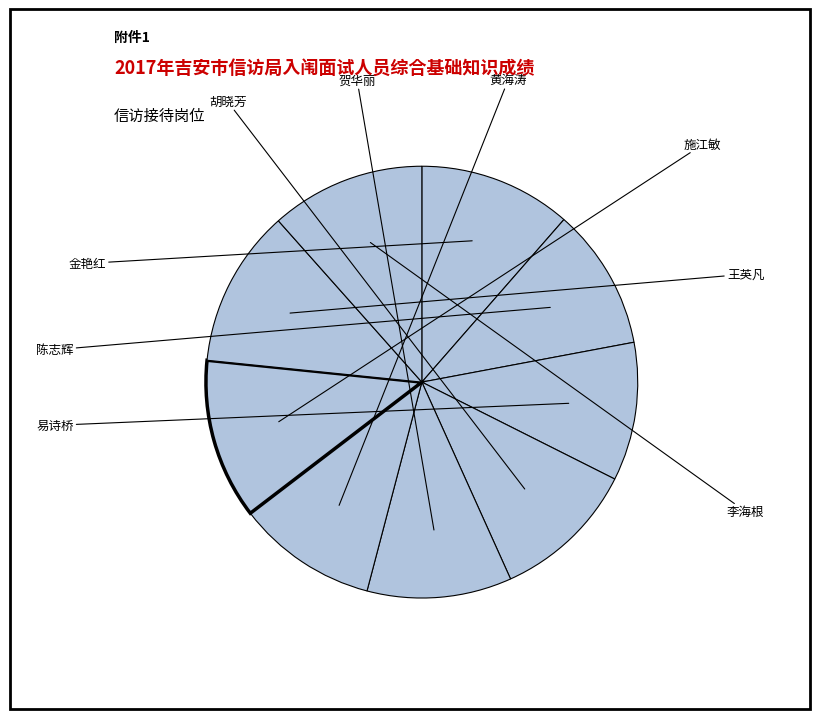

What is the ratio of the value at 施江敏 to the value at 金艳红?

1.1